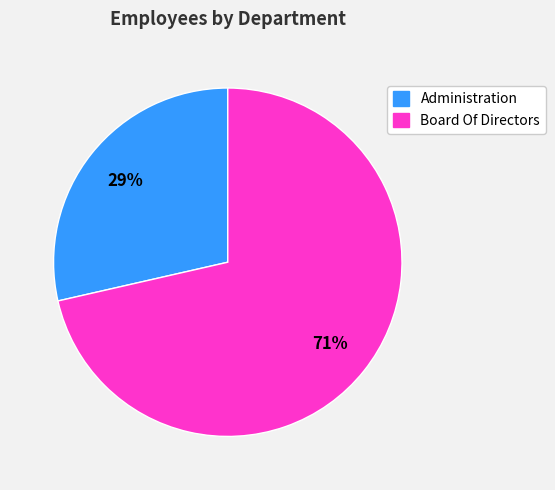

Approximately how many times larger is the value at Administration compared to Board Of Directors?

0.4